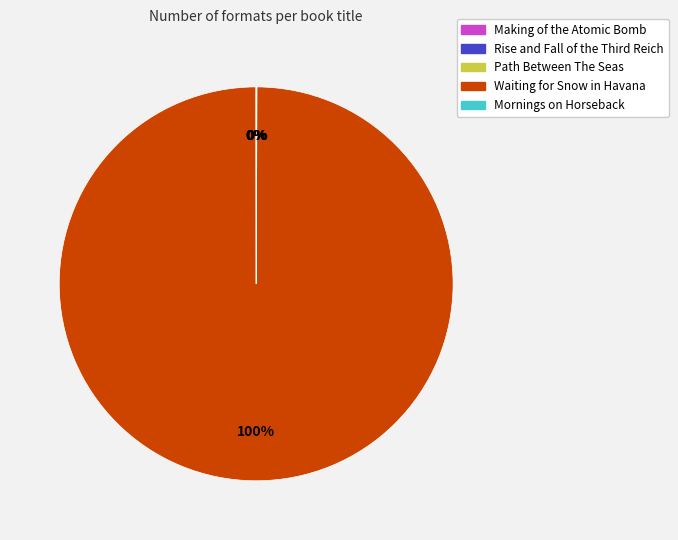

Does any single category account for the majority?

Yes